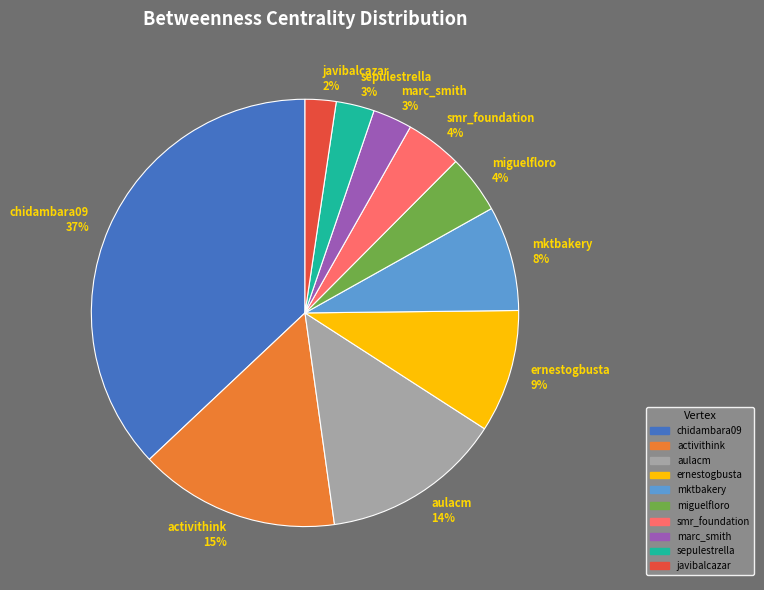

Is the sum of chidambara09 and javibalcazar greater than half?

No